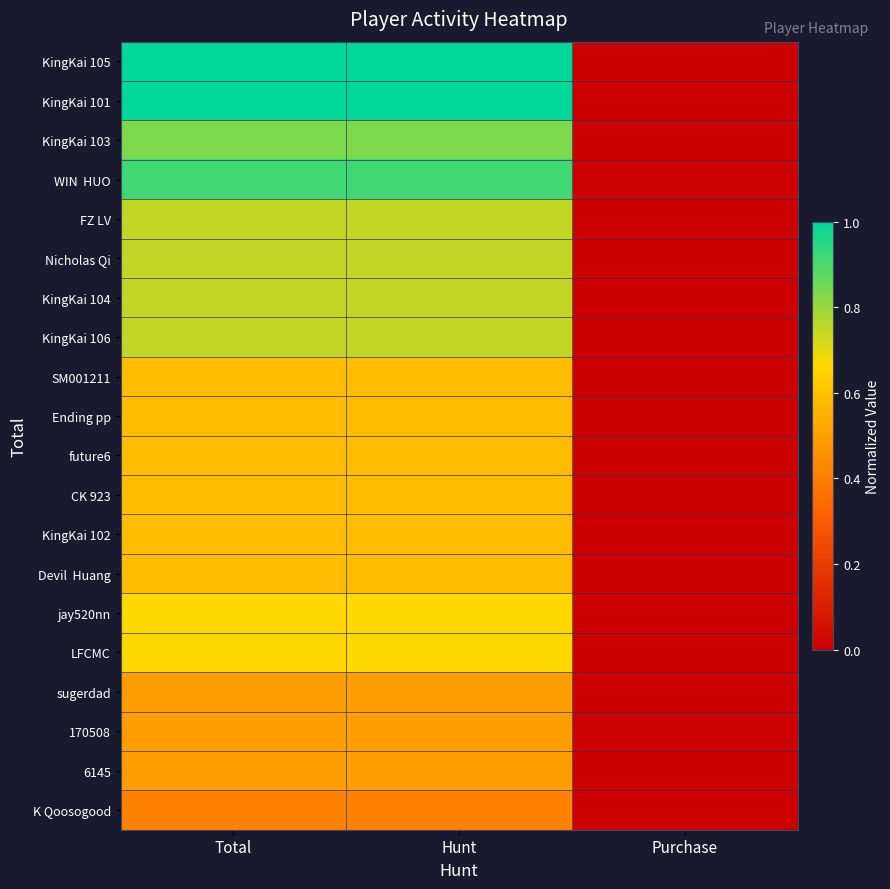

What is the maximum value shown in the chart?

1.0